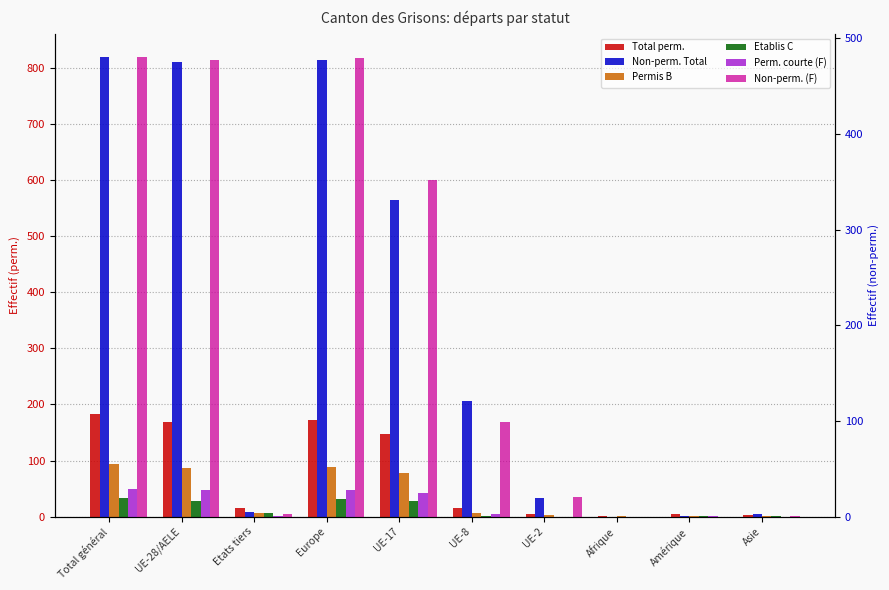

What is the minimum value for Total perm.?

2